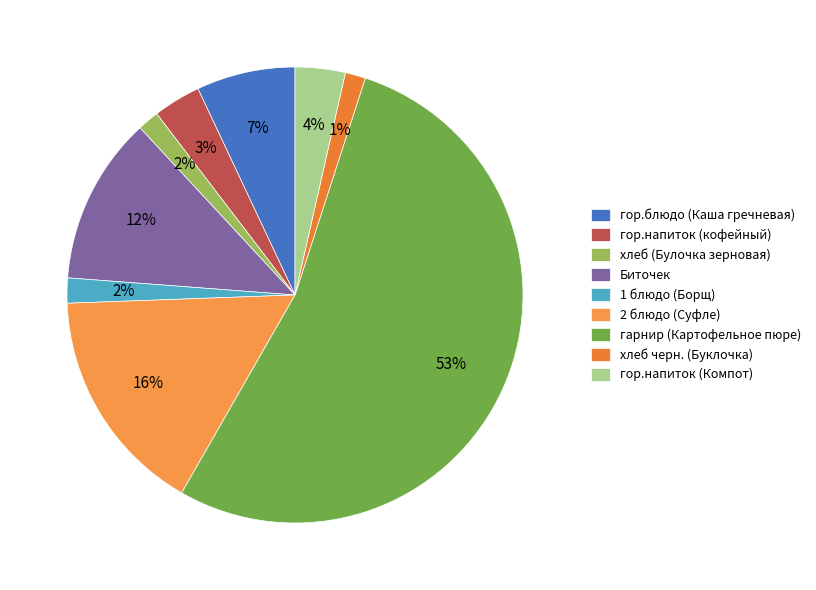

What is the change in value from гор.напиток (кофейный) to 2 блюдо (Суфле)?

+36.0